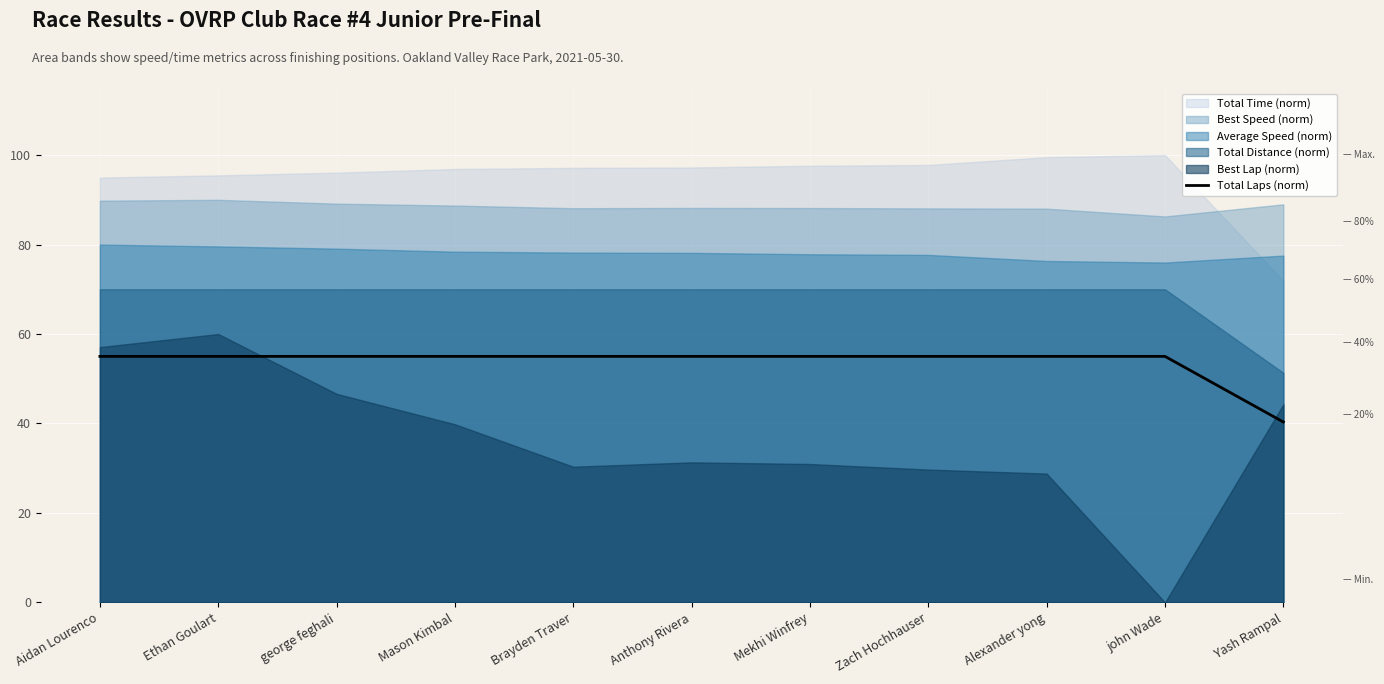

Reading left to right, list all the values displayed in this chart.

Aidan Lourenco=55.0	Ethan Goulart=55.0	george feghali=55.0	Mason Kimbal=55.0	Brayden Traver=55.0	Anthony Rivera=55.0	Mekhi Winfrey=55.0	Zach Hochhauser=55.0	Alexander yong=55.0	john Wade=55.0	Yash Rampal=40.3